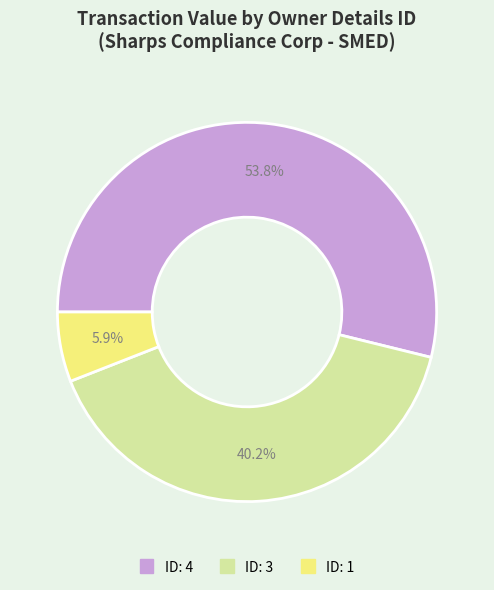

Is there a majority slice in this chart?

Yes